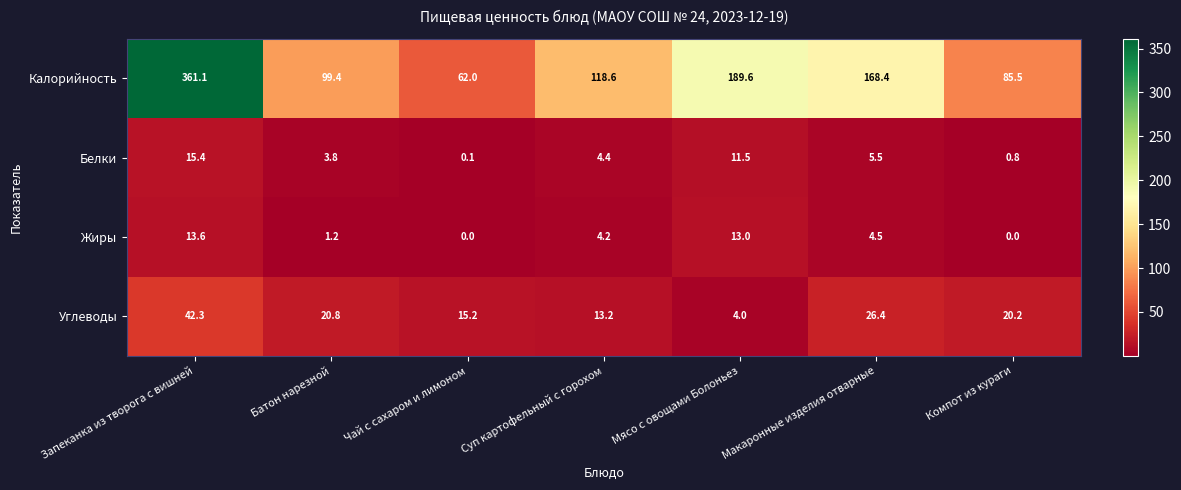

Where is Калорийность nearest to the value 211?

Мясо с овощами Болоньез